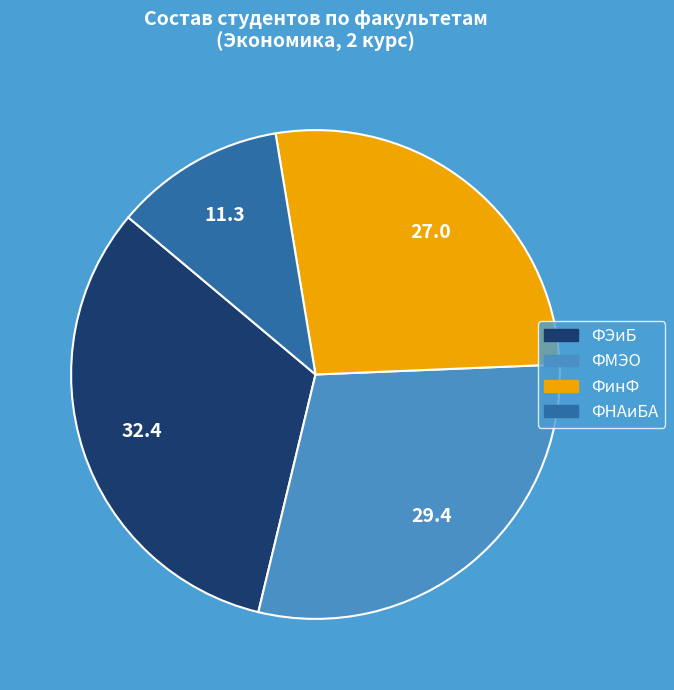

Does any single category account for the majority?

No